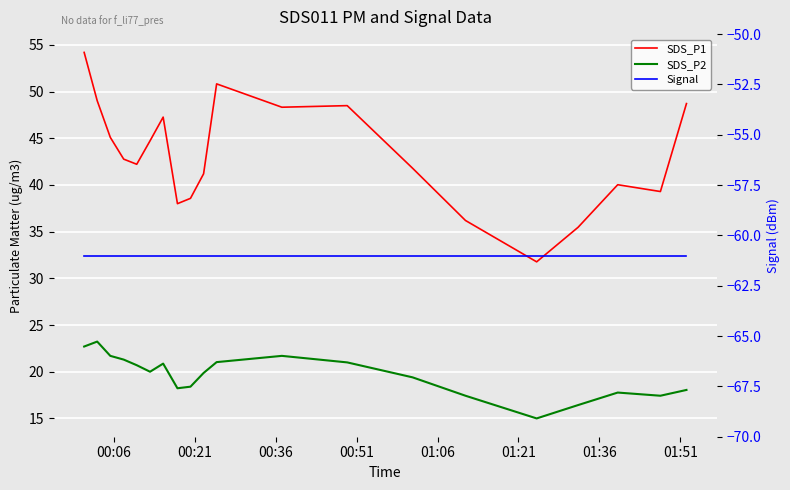

Which label corresponds to the largest value in the chart?

00:06